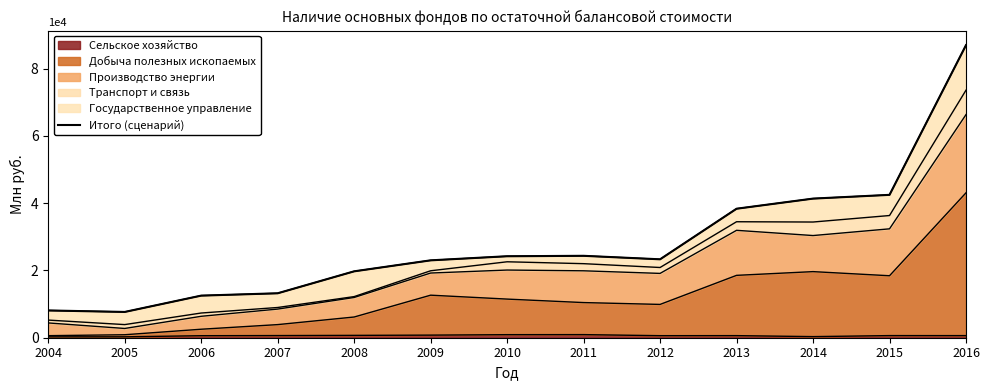

Which label corresponds to the largest value in the chart?

2016